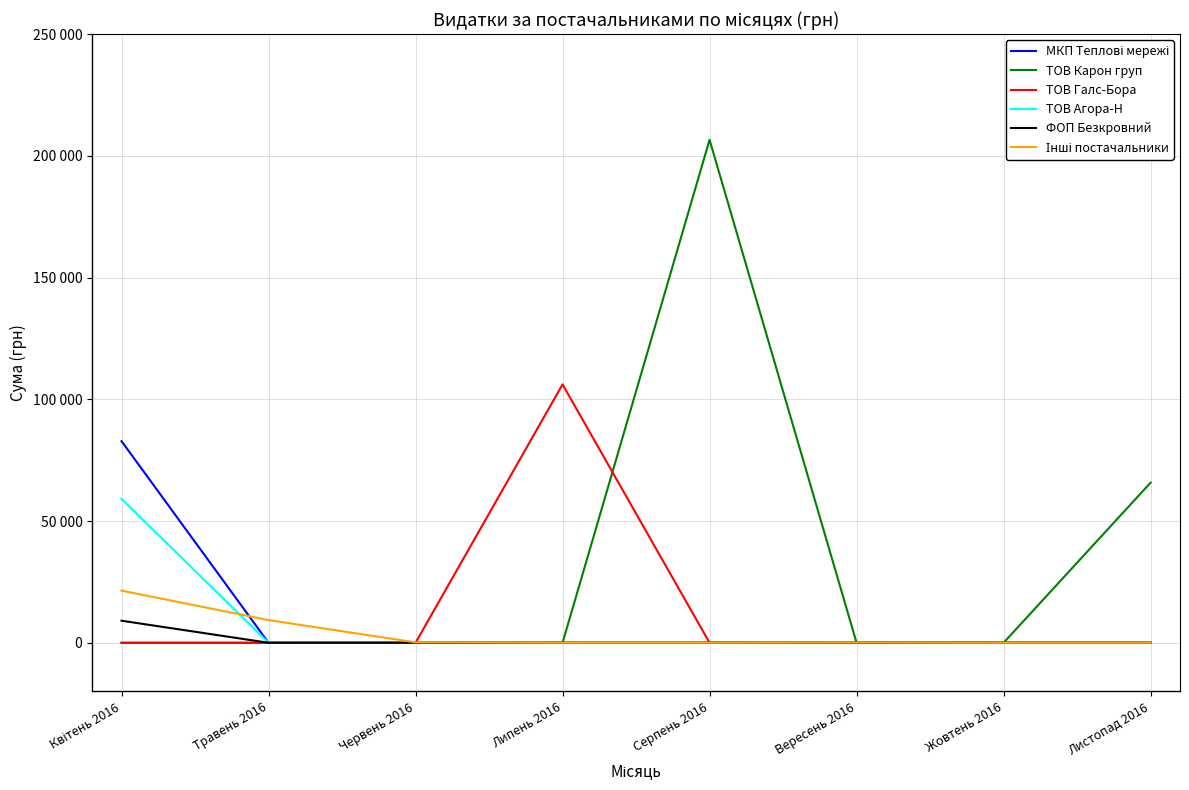

Does the chart display data point markers on the line(s)?

No